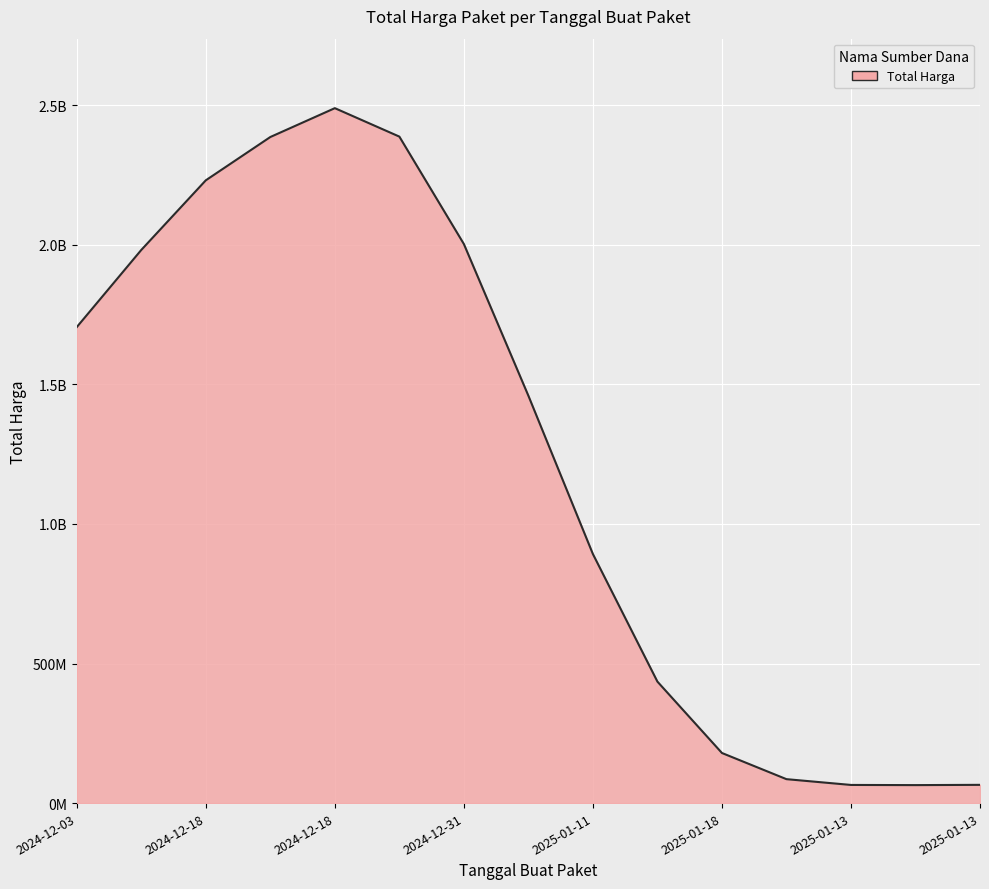

Does the chart display data point markers on the line(s)?

No